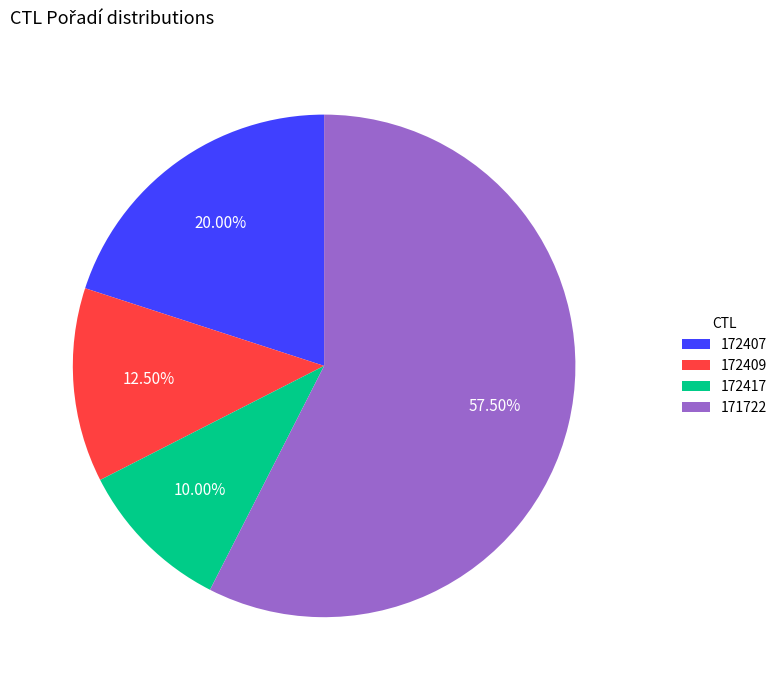

To the nearest percent, what portion does 172417 represent?

10%